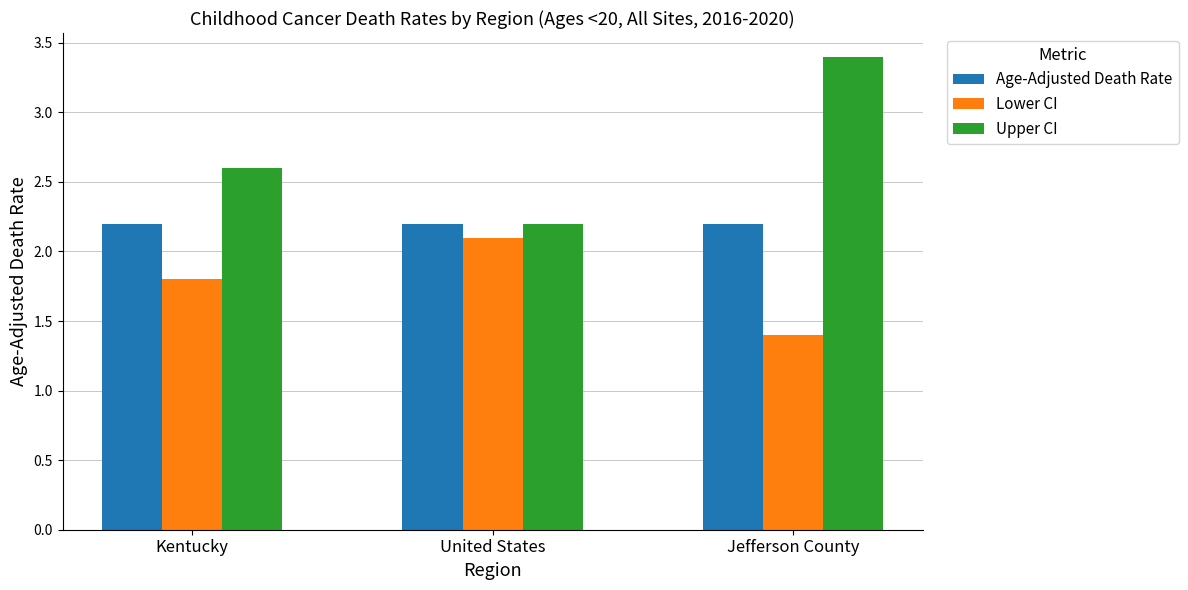

Which series has the largest total across all categories?

Upper CI